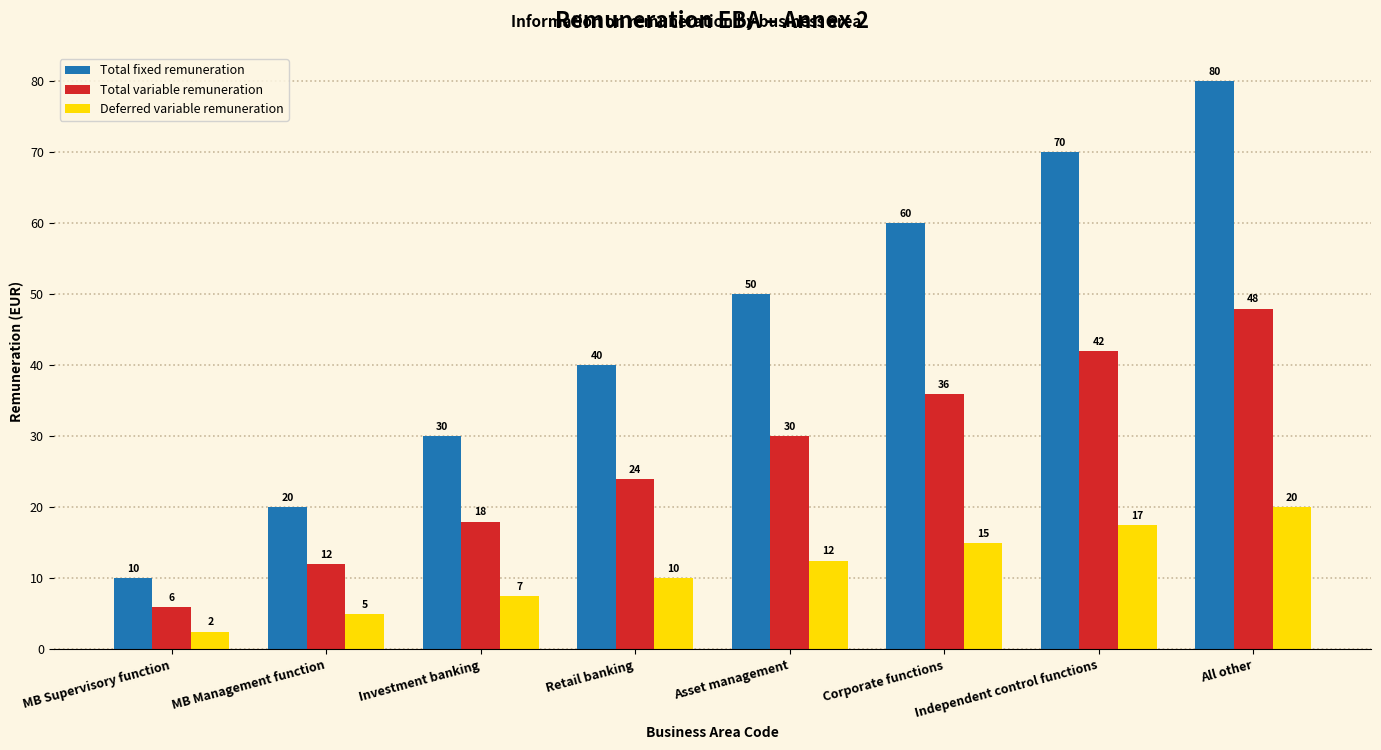

What is the approximate value of Total variable remuneration at MB Management function?

12.0